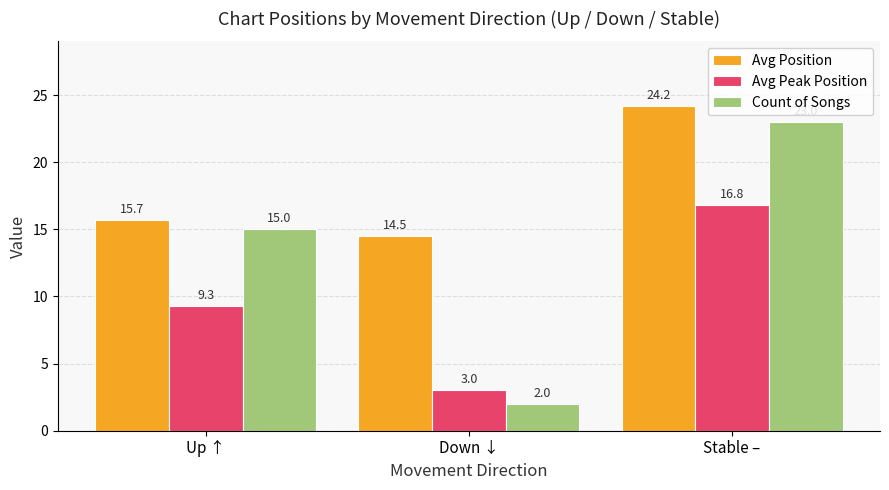

Reading right to left, transcribe all the data shown in this chart.

Avg Position: Stable –=24.2	Down ↓=14.5	Up ↑=15.7
Avg Peak Position: Stable –=16.8	Down ↓=3.0	Up ↑=9.3
Count of Songs: Stable –=23.0	Down ↓=2.0	Up ↑=15.0